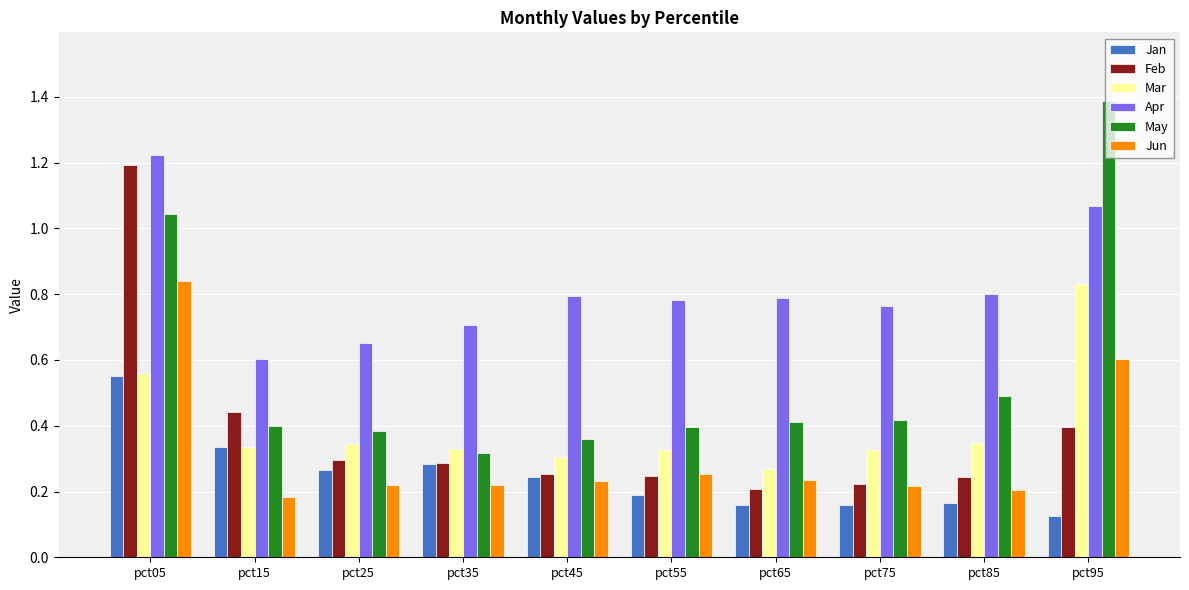

What is the sum of all Jan values?

2.5